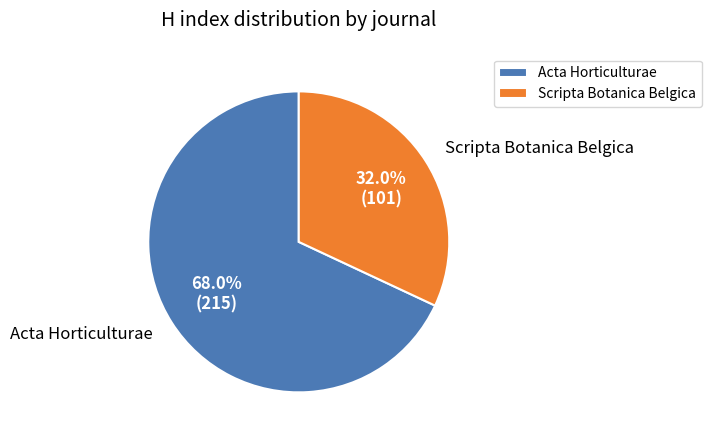

What percentage is NOT represented by Acta Horticulturae?

32.0%